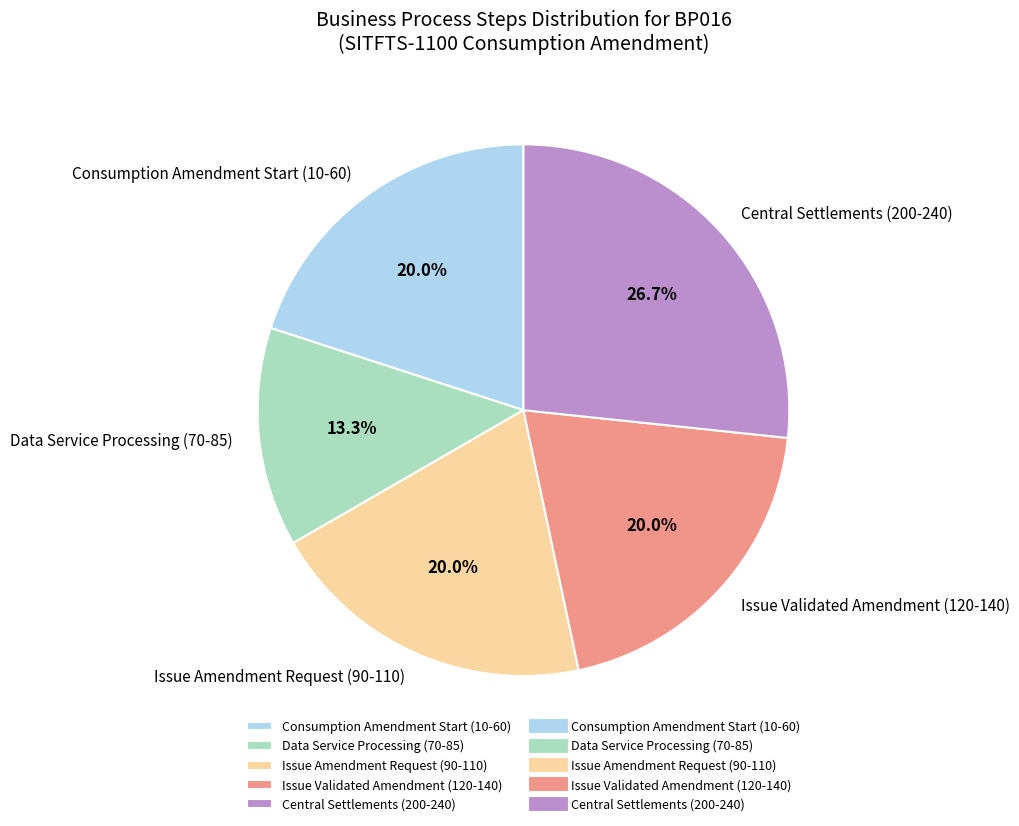

Between Consumption Amendment Start (10-60) and Data Service Processing (70-85), which is larger?

Consumption Amendment Start (10-60)